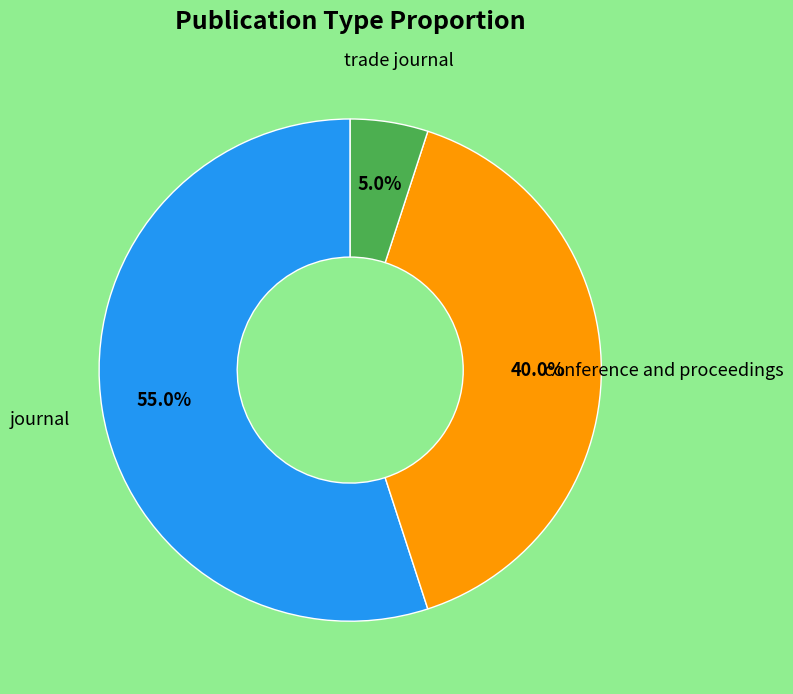

Rank the categories by value from lowest to highest.

trade journal, conference and proceedings, journal